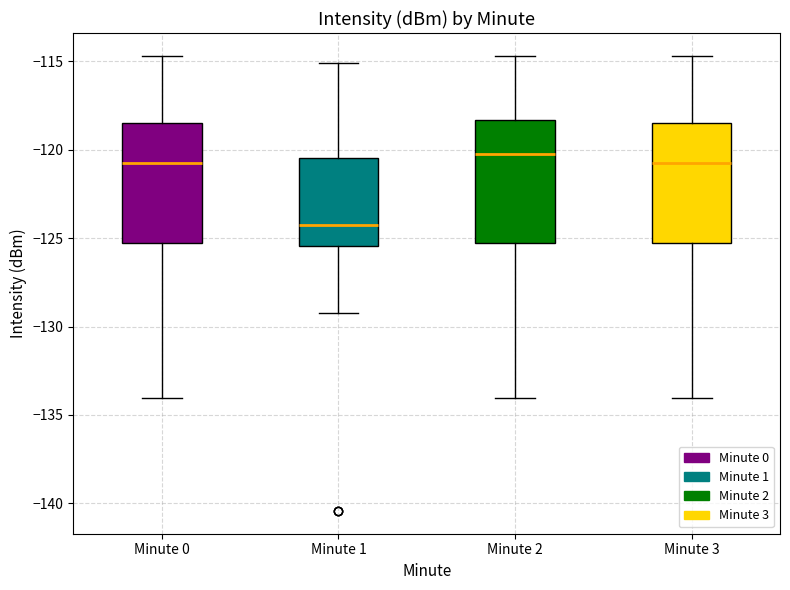

Where does the upper whisker of the box for Minute 3 end on the y-axis? The values are not printed on the chart, so give them approximately, as read against the axis.

-114.5